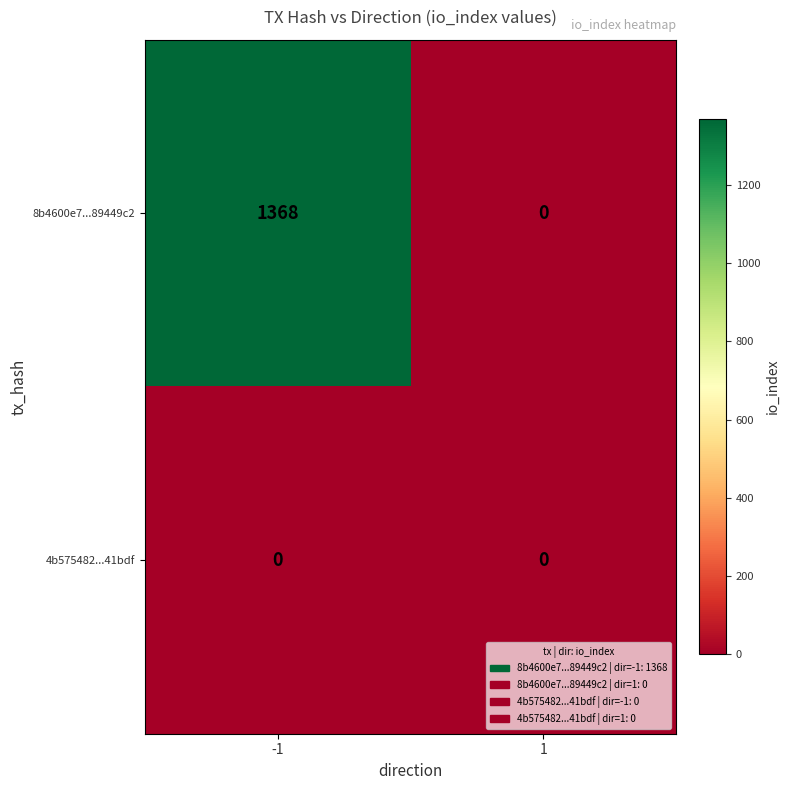

Which series changed the most between -1 and 1?

8b4600e7...89449c2